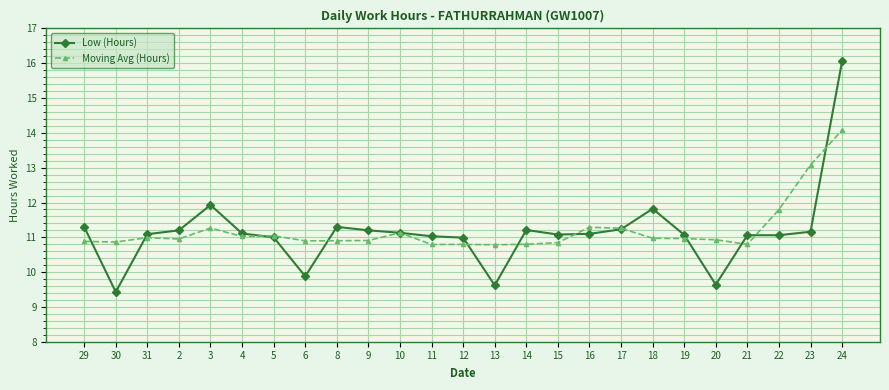

What is the value of the Low (Hours) point at the 19th from the left?

11.8